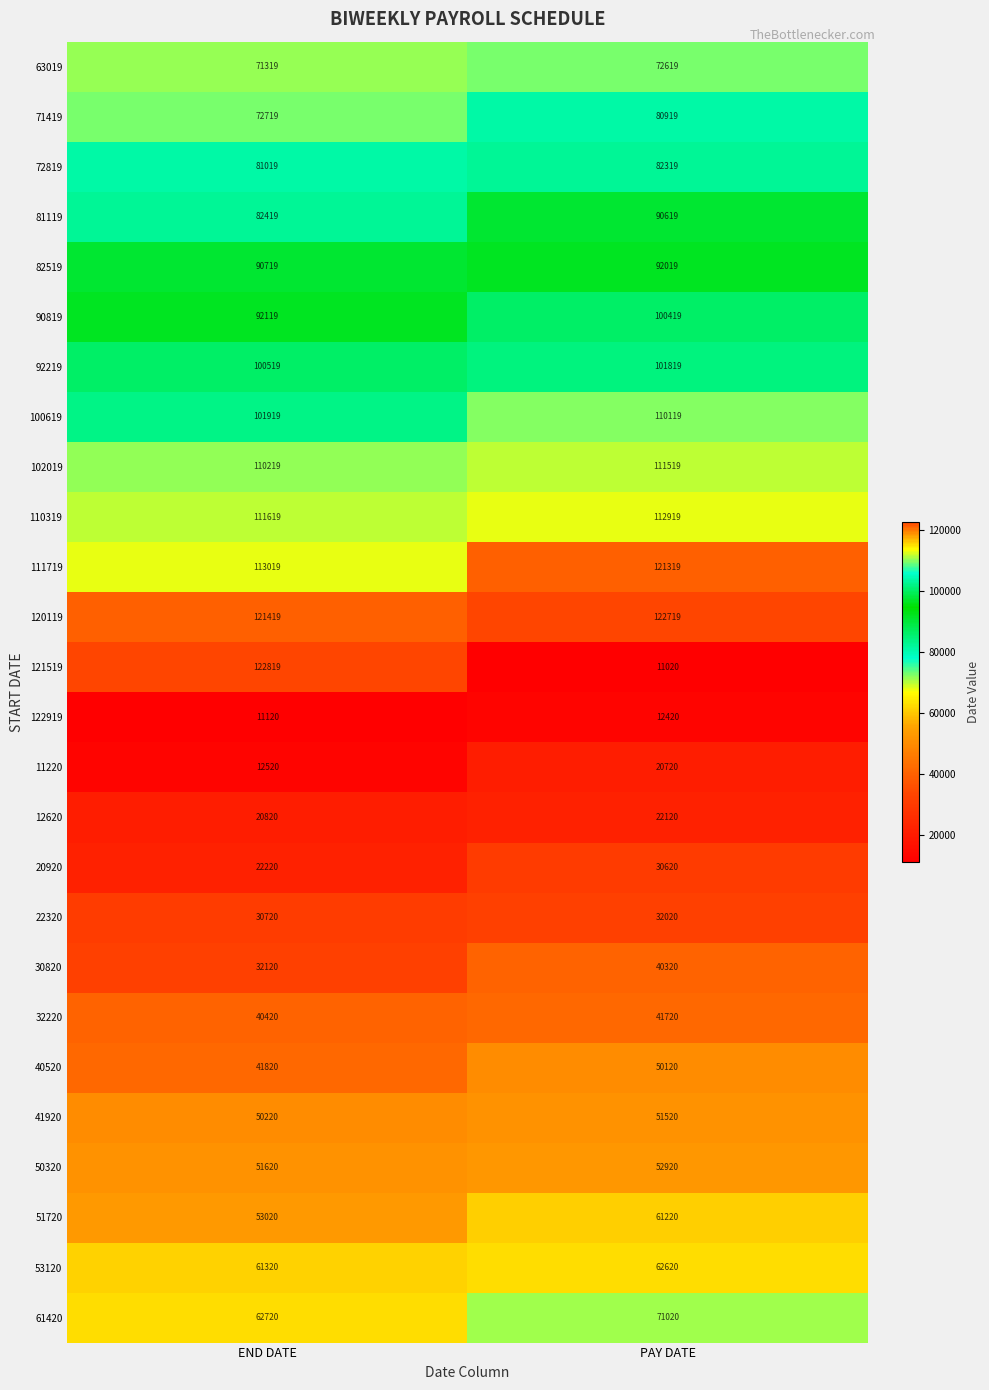

At how many categories does at least one series exceed 83963?

2